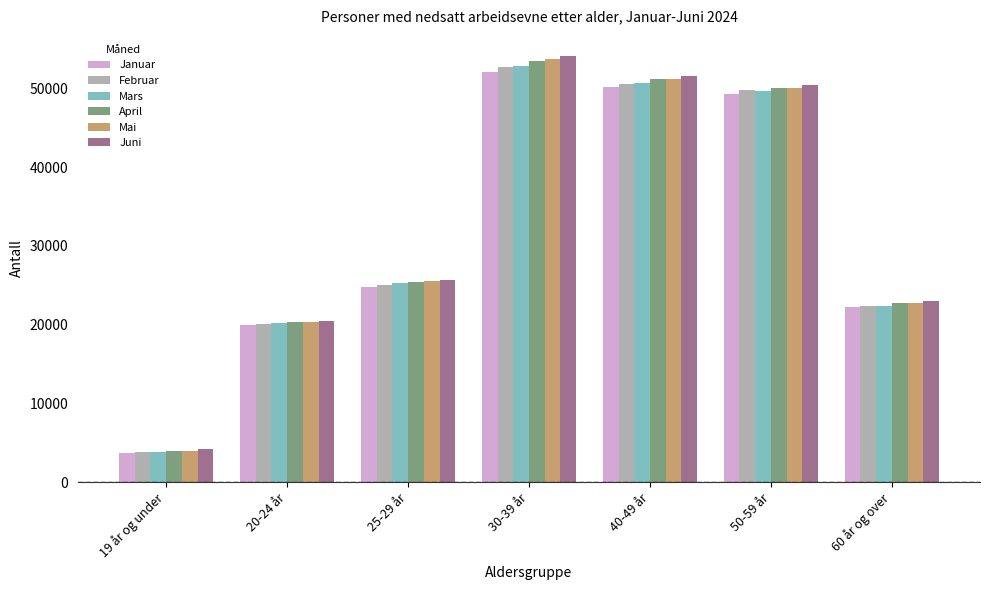

What is the difference between the second highest and minimum values in the Juni series?

47367